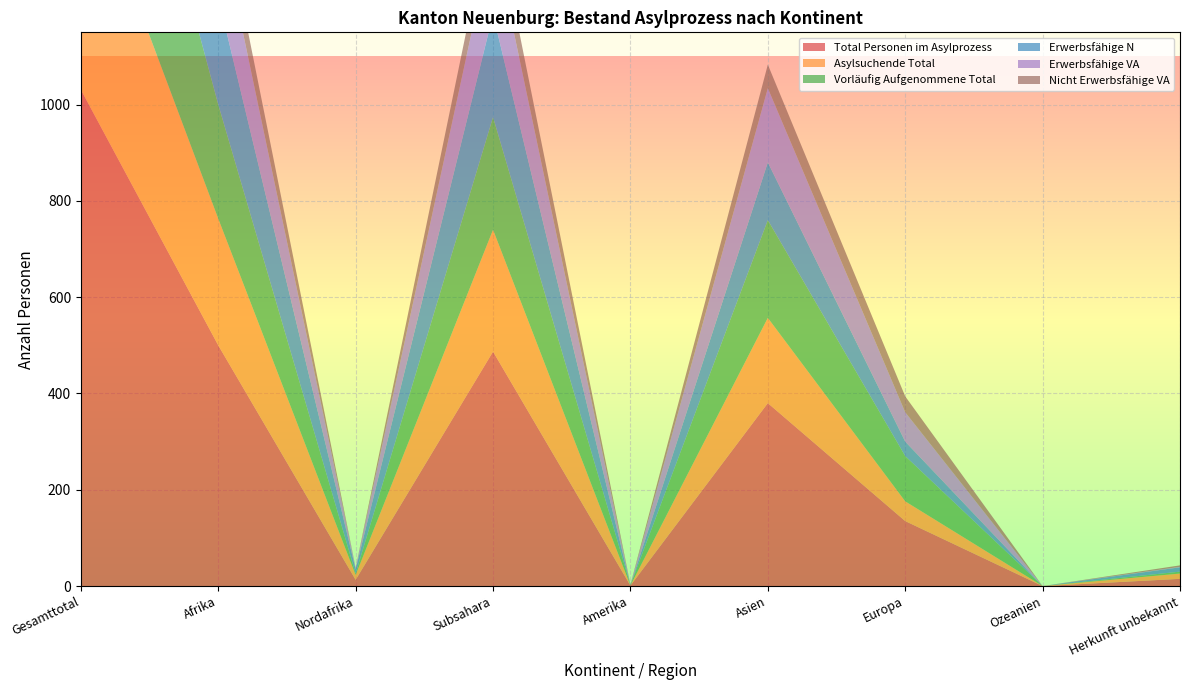

Reading right to left, what are all the values shown in this chart?

Total Personen im Asylprozess: Herkunft unbekannt=15	Ozeanien=0	Europa=135	Asien=380	Amerika=1	Subsahara=487	Nordafrika=13	Afrika=500	Gesamttotal=1031
Asylsuchende Total: Herkunft unbekannt=11	Ozeanien=0	Europa=41	Asien=177	Amerika=0	Subsahara=253	Nordafrika=10	Afrika=263	Gesamttotal=492
Vorläufig Aufgenommene Total: Herkunft unbekannt=4	Ozeanien=0	Europa=94	Asien=203	Amerika=1	Subsahara=234	Nordafrika=3	Afrika=237	Gesamttotal=539
Erwerbsfähige N: Herkunft unbekannt=9	Ozeanien=0	Europa=30	Asien=120	Amerika=0	Subsahara=213	Nordafrika=9	Afrika=222	Gesamttotal=381
Erwerbsfähige VA: Herkunft unbekannt=1	Ozeanien=0	Europa=61	Asien=154	Amerika=0	Subsahara=168	Nordafrika=3	Afrika=171	Gesamttotal=387
Nicht Erwerbsfähige VA: Herkunft unbekannt=3	Ozeanien=0	Europa=33	Asien=49	Amerika=1	Subsahara=66	Nordafrika=0	Afrika=66	Gesamttotal=152